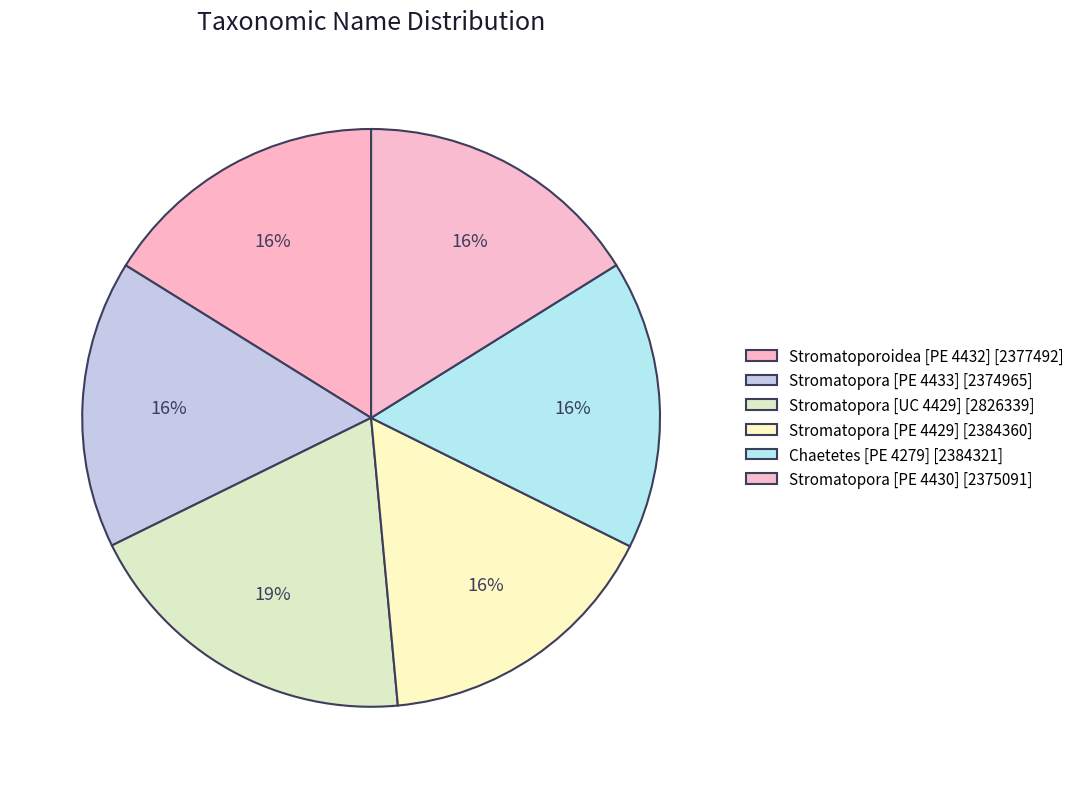

What is the change in value from Stromatopora [UC 4429] to Stromatopora [PE 4429]?

-441979